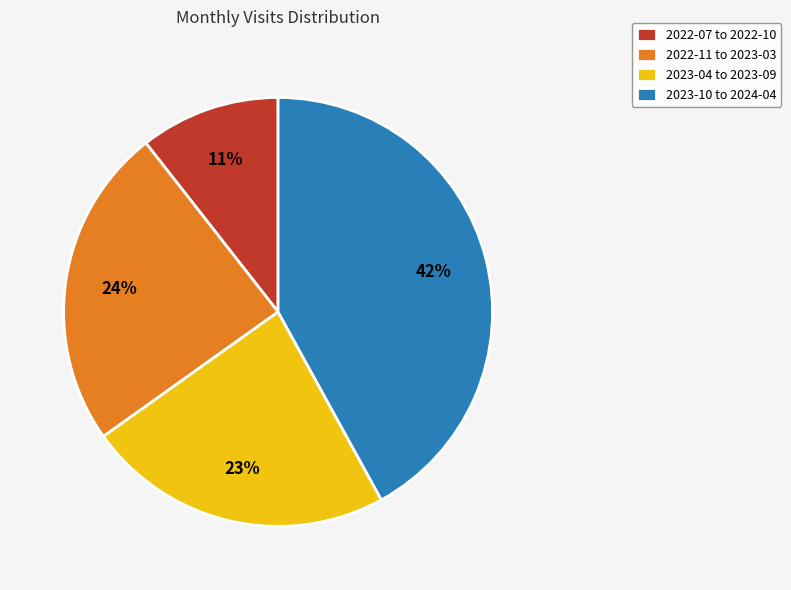

Rank the categories by value from highest to lowest.

2023-10 to 2024-04, 2022-11 to 2023-03, 2023-04 to 2023-09, 2022-07 to 2022-10